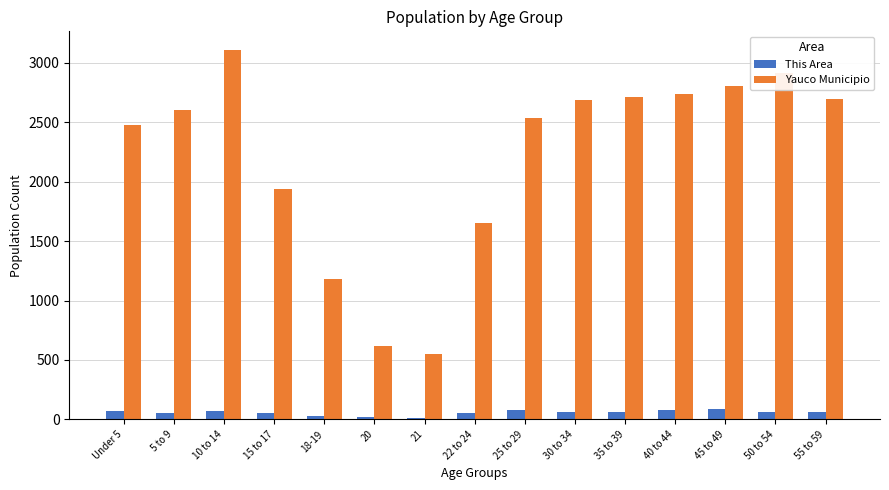

Are the bars horizontal?

No